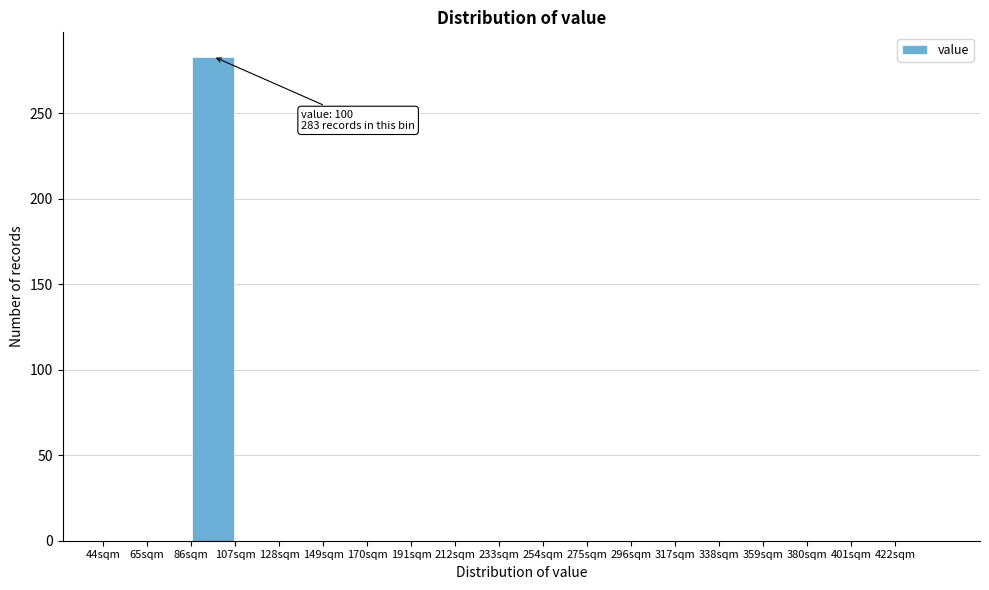

Which range on the x-axis has the tallest bar?

86 to 107